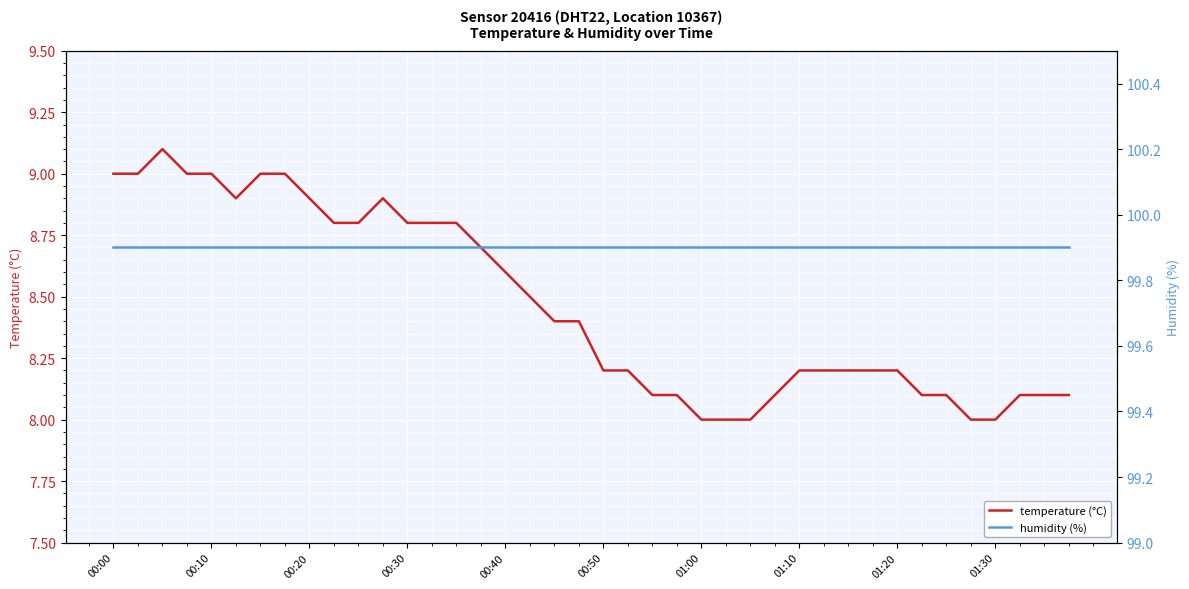

What is the value of the temperature (°C) point at the 34th from the left?

8.1